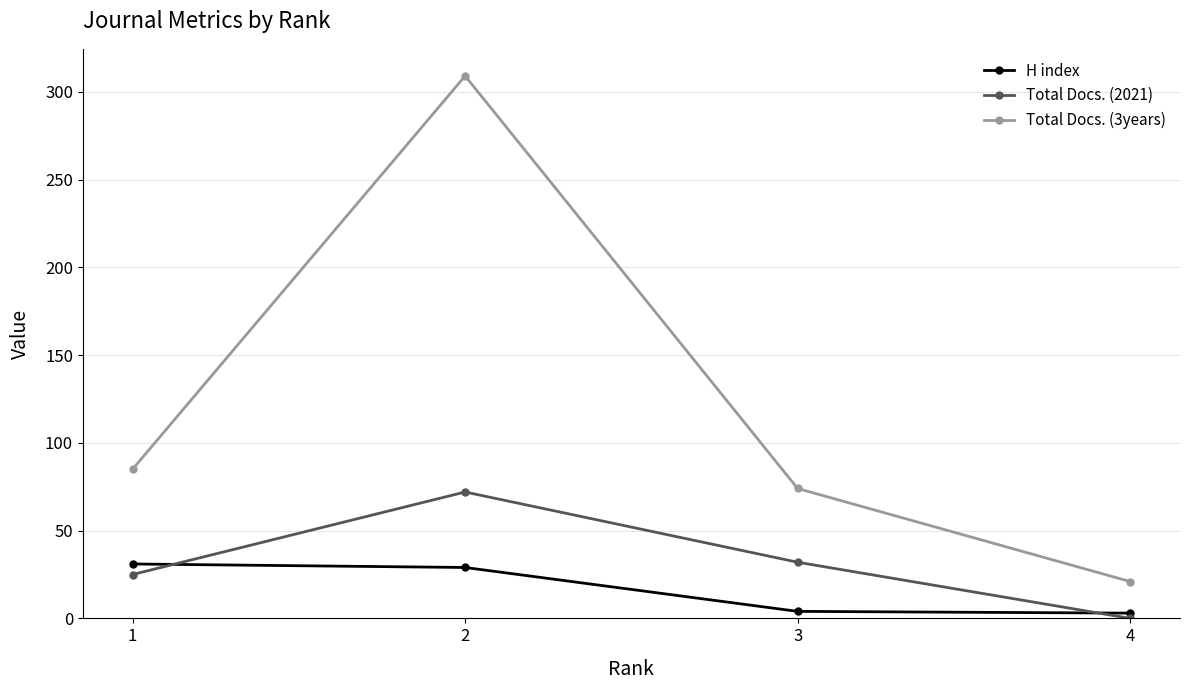

Rank the series by their maximum value, from lowest to highest.

H index, Total Docs. (2021), Total Docs. (3years)